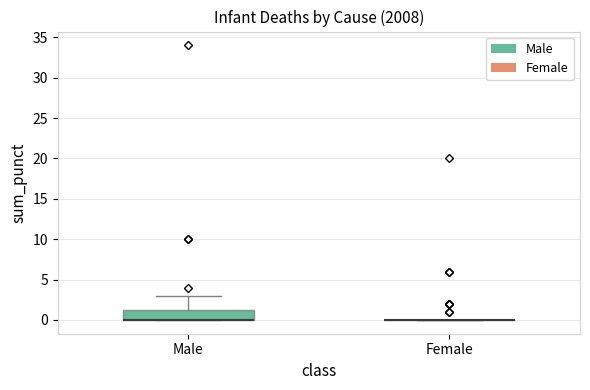

Reading left to right, transcribe this box plot: for each box, give where its median line is, the range the box spans, and where its two whiskers end, as read against the y-axis. The values are not printed on the chart, so give them approximately, as read against the axis.

Male: median 0.0 (drawn on the box's lower edge), box 0.0 to 1.5, whiskers 0.0 to 3.0
Female: box collapsed to a line at 0.0, whiskers 0.0 to 0.0